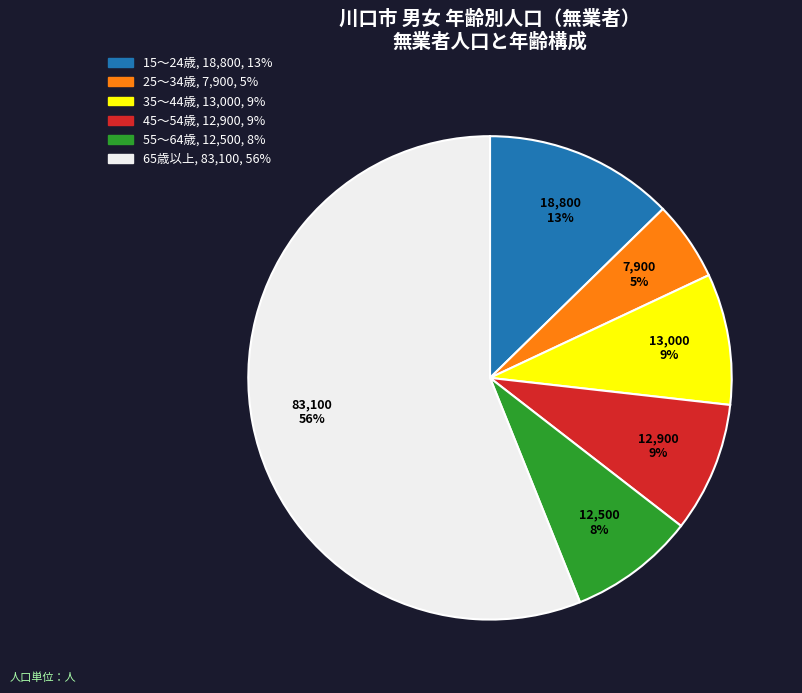

Which category has the smallest portion of the pie?

25～34歳